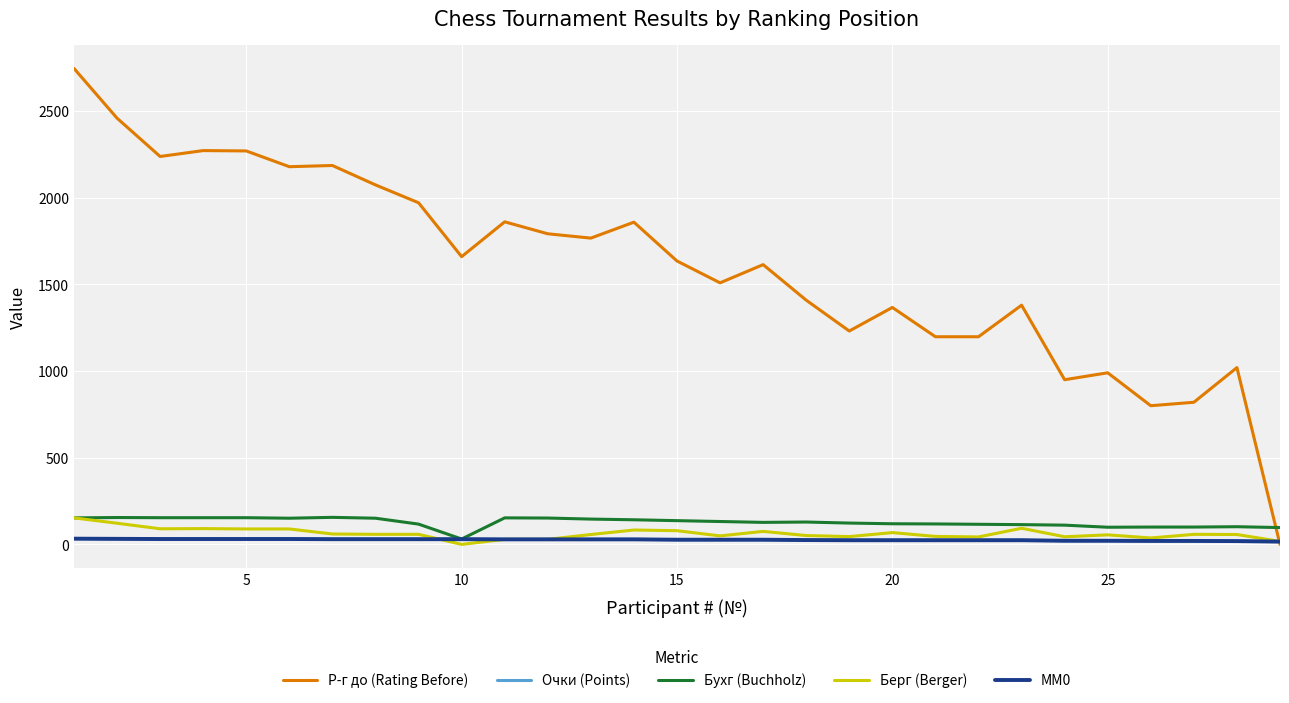

Does the chart display data point markers on the line(s)?

No